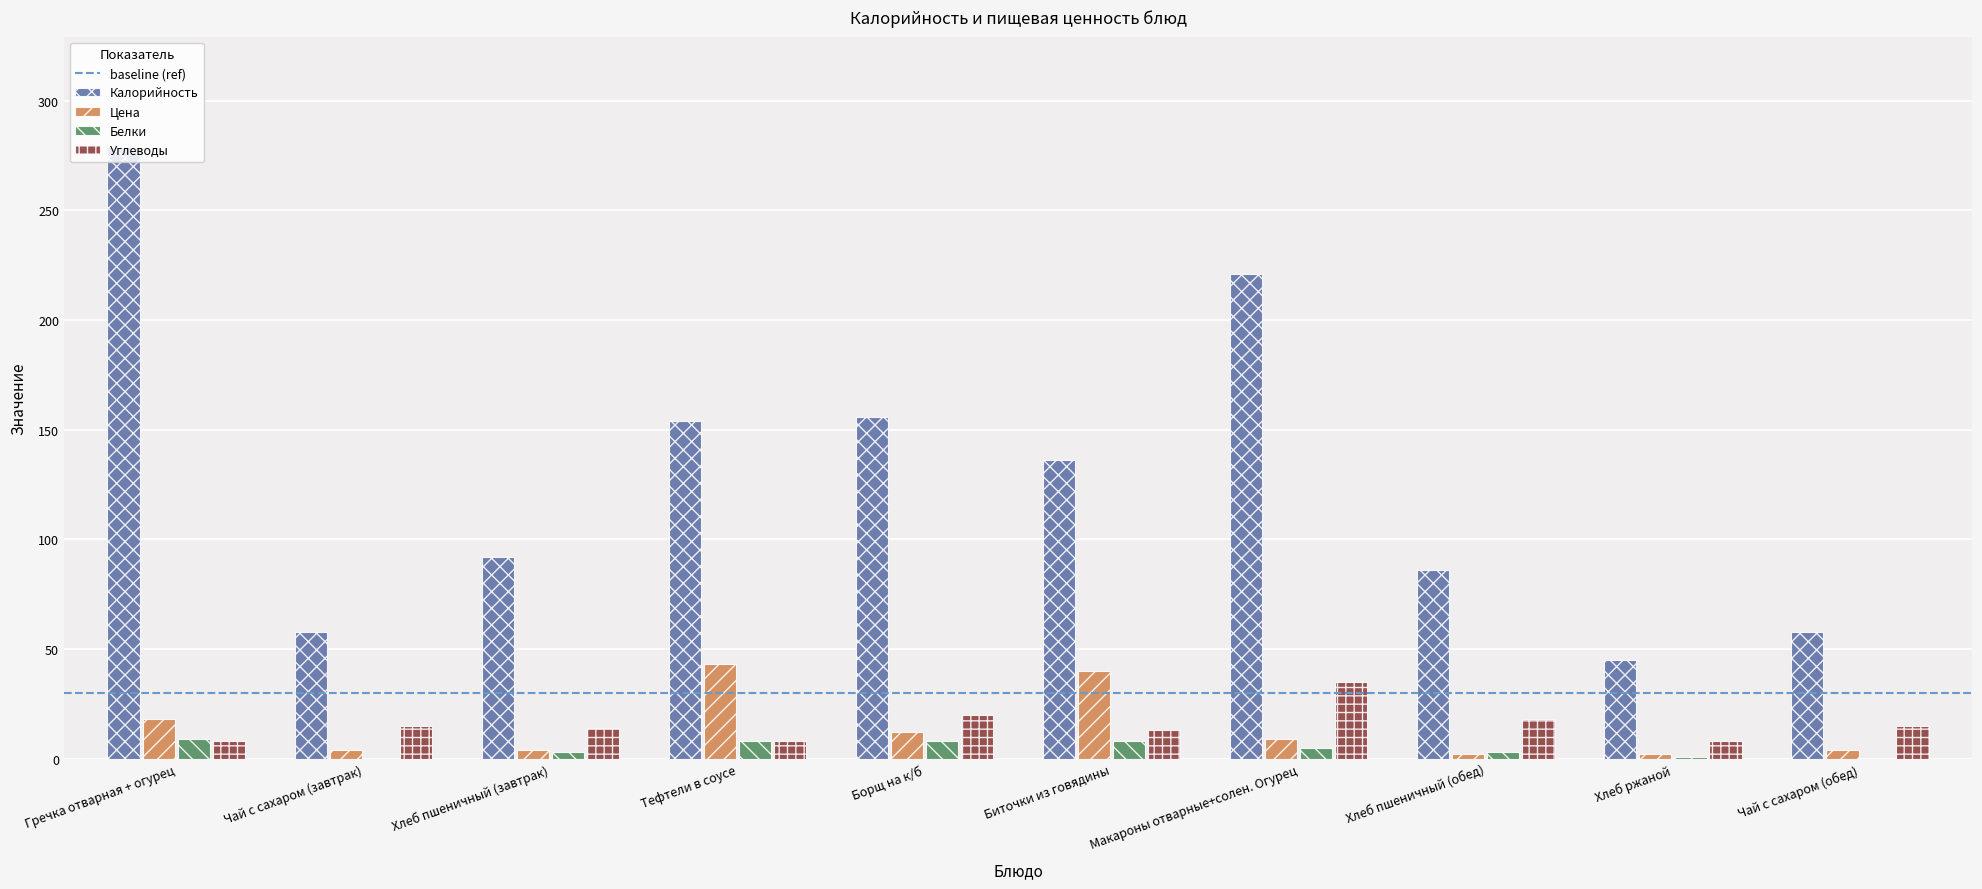

At which category does the chart reach its peak across all series?

Гречка отварная + огурец